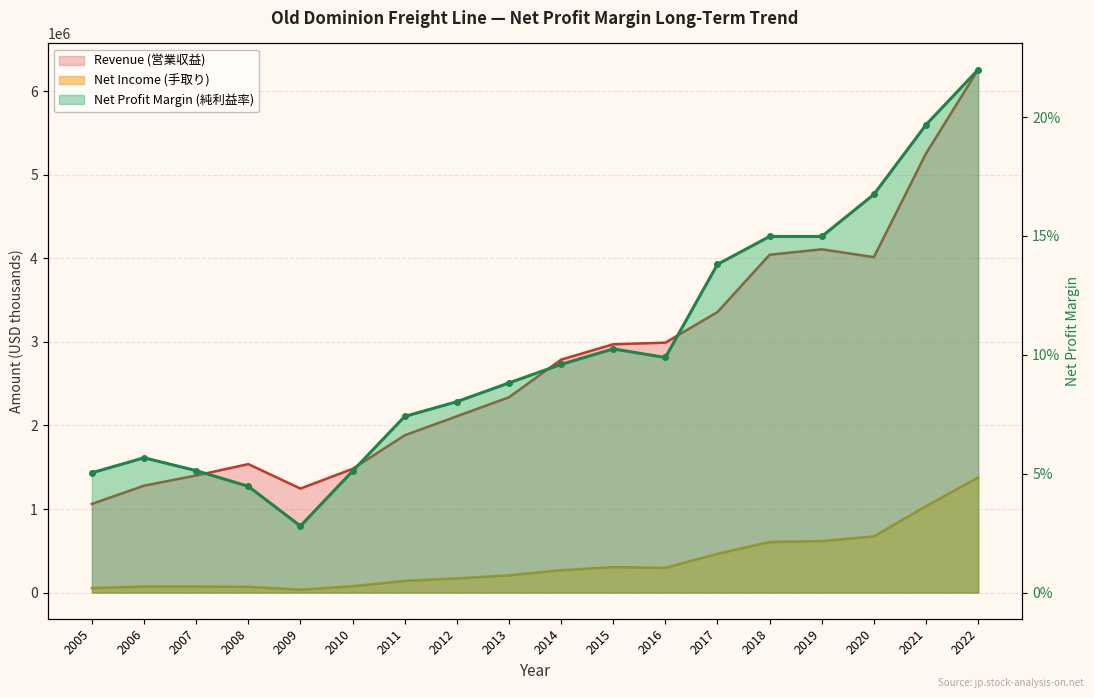

At which label does Revenue (営業収益) first exceed 2787897?

2015